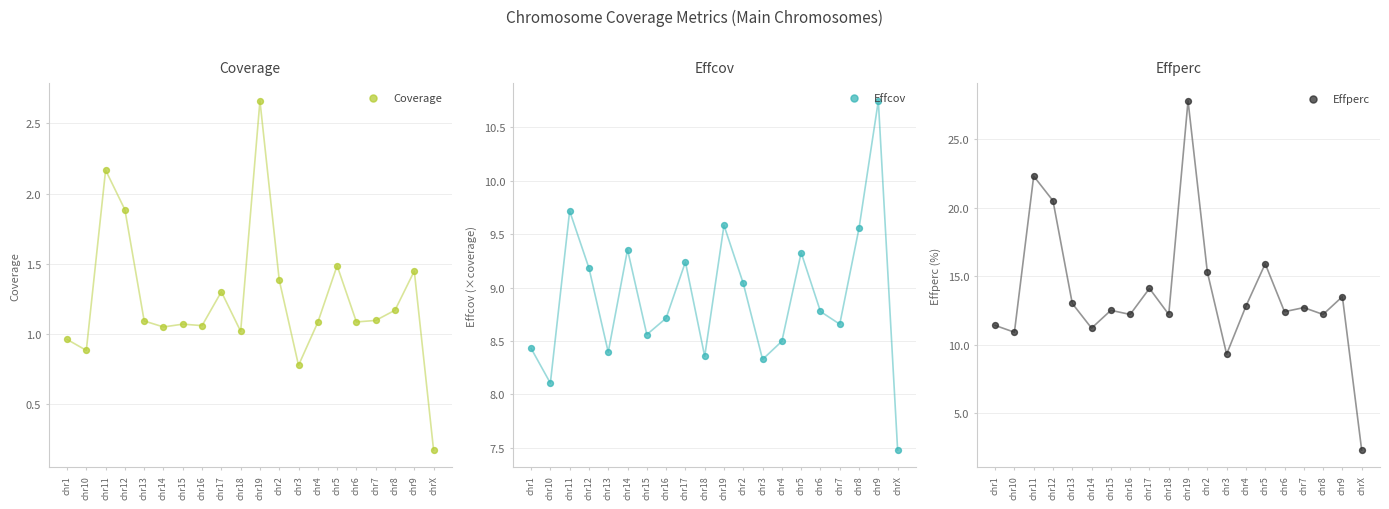

Which series reaches the maximum Y coordinate?

Effperc